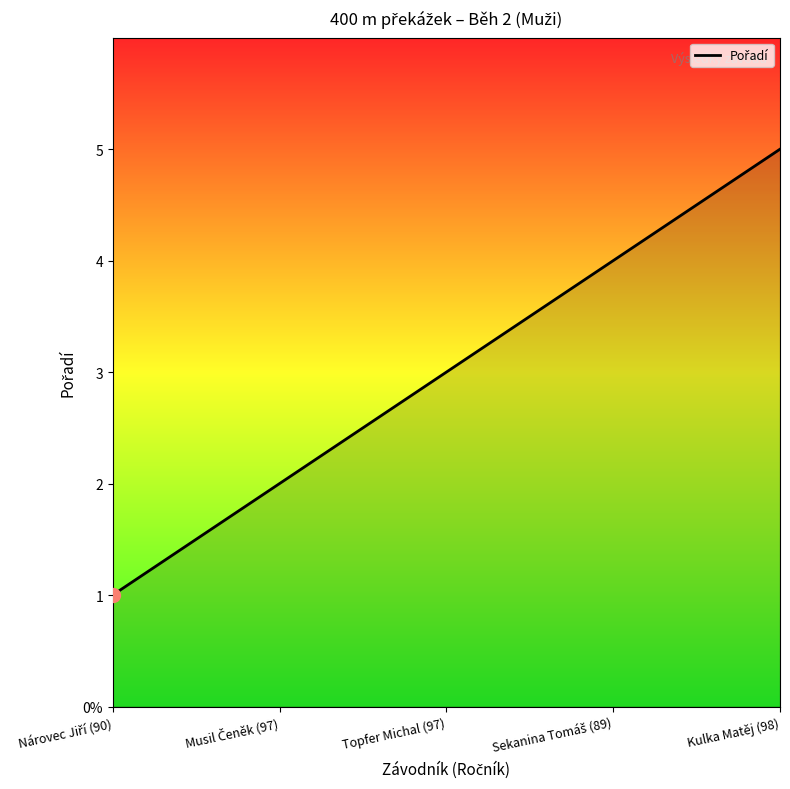

The chart shows a value of 1 at Musil Čeněk (97). True or false?

False